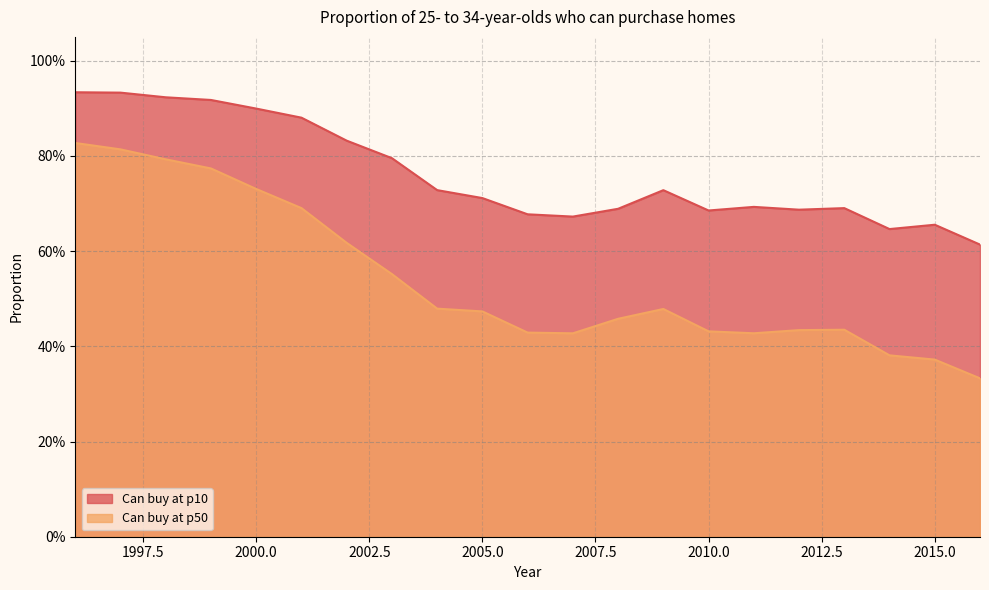

What is the value of the Can buy at p50 point at the 4th from the left?

0.8